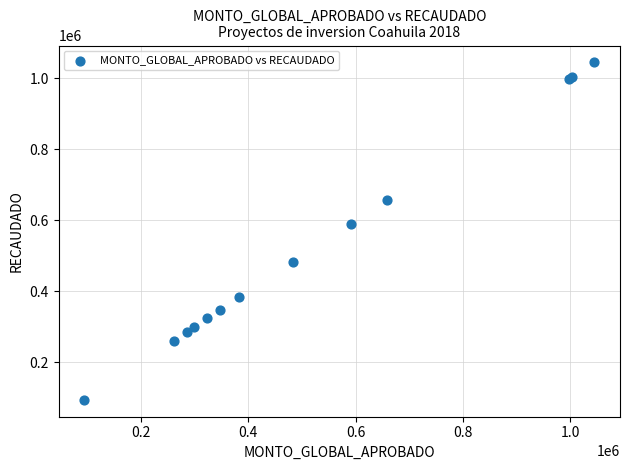

What Y value in the scatter plot is closest to 569822?

591250.0